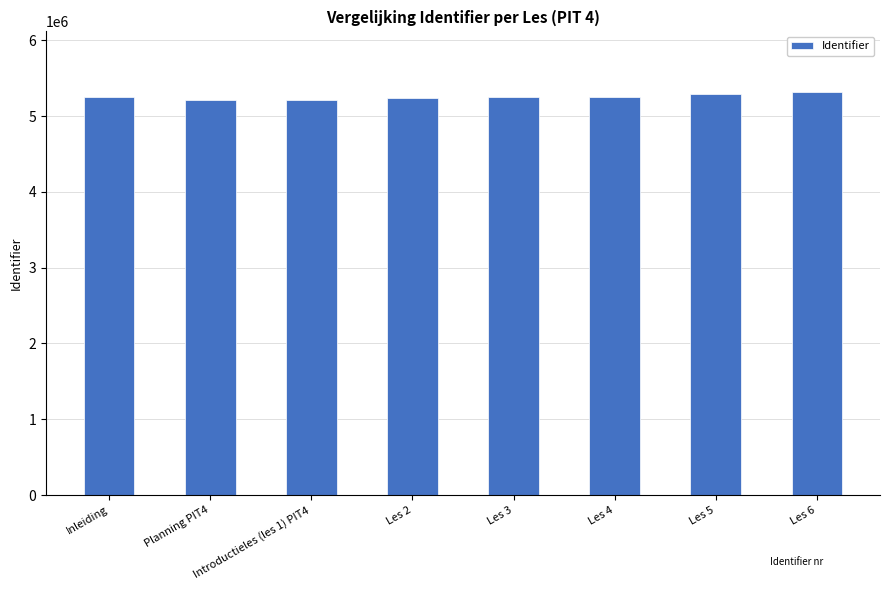

What is the smallest value displayed?

5217042